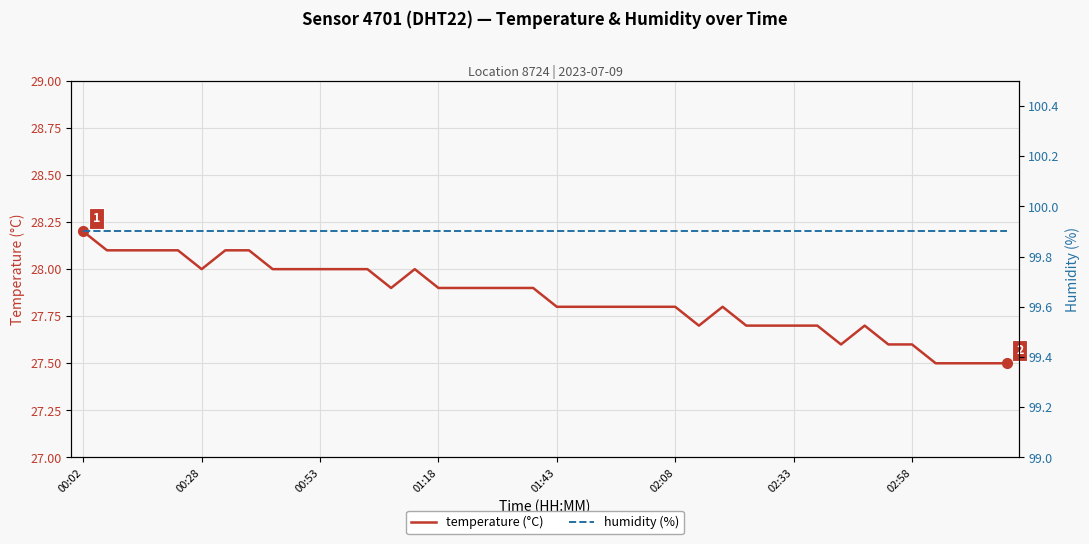

Which series changed the most between 13 and 14?

temperature